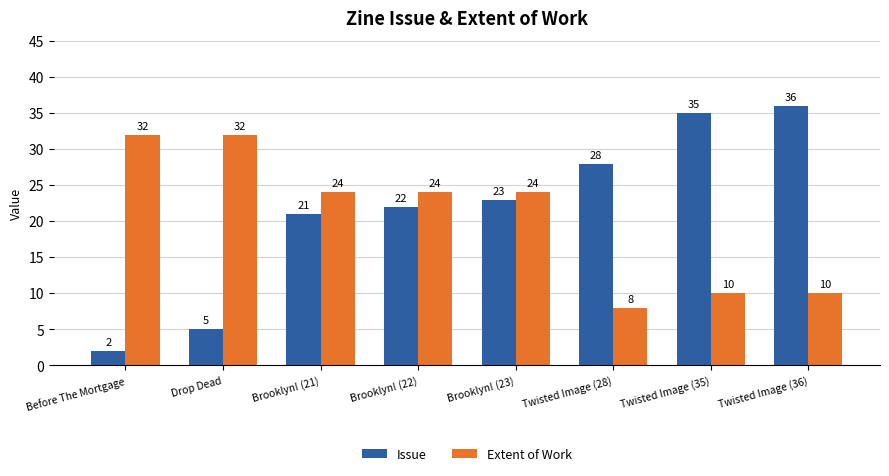

How many data points does each series have?

8